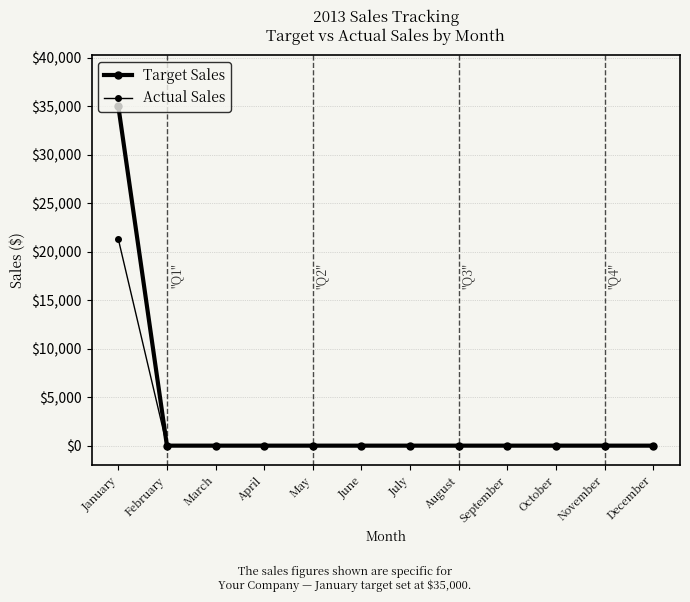

True or false: Actual Sales and Target Sales intersect in this chart.

False